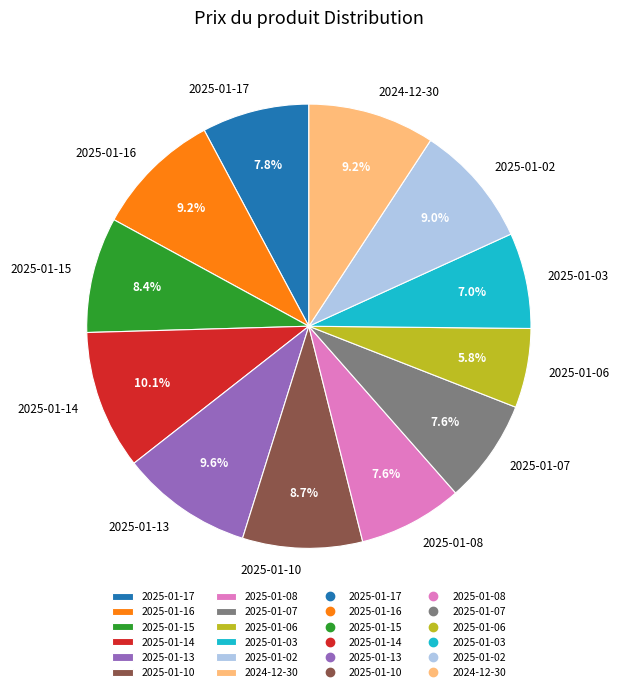

Approximately how many times larger is the value at 2025-01-14 compared to 2025-01-02?

1.1